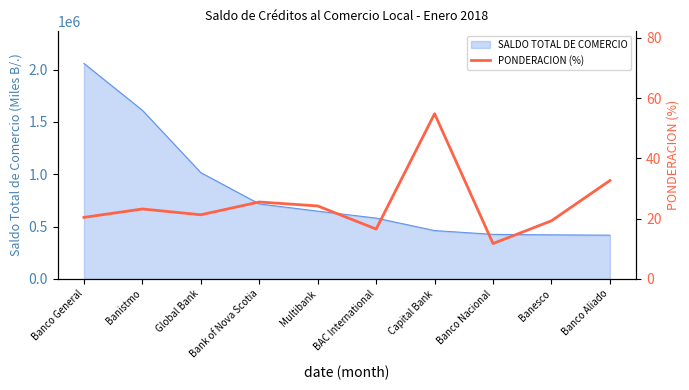

What is the maximum value for SALDO TOTAL DE COMERCIO?

2058369.5